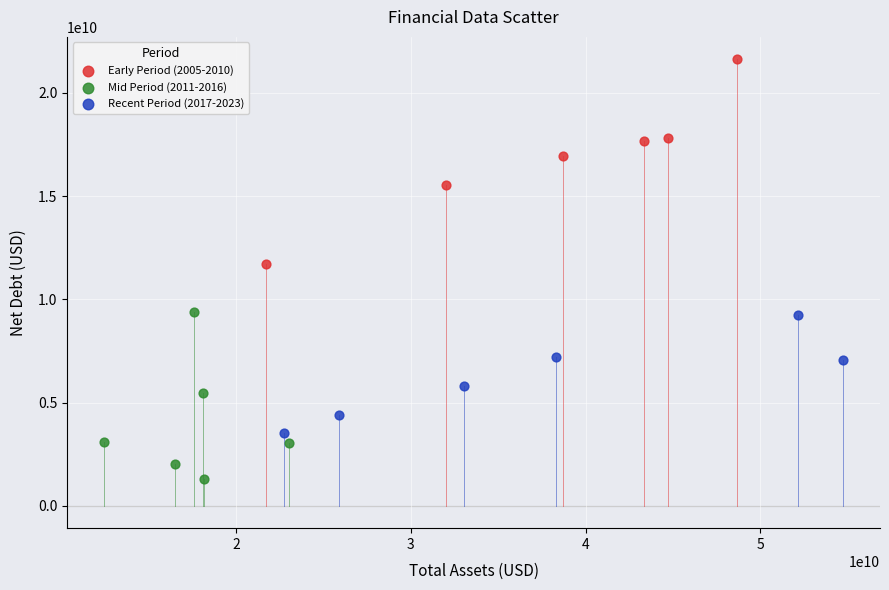

Which series contains the lowest Y value?

Mid Period (2011-2016)